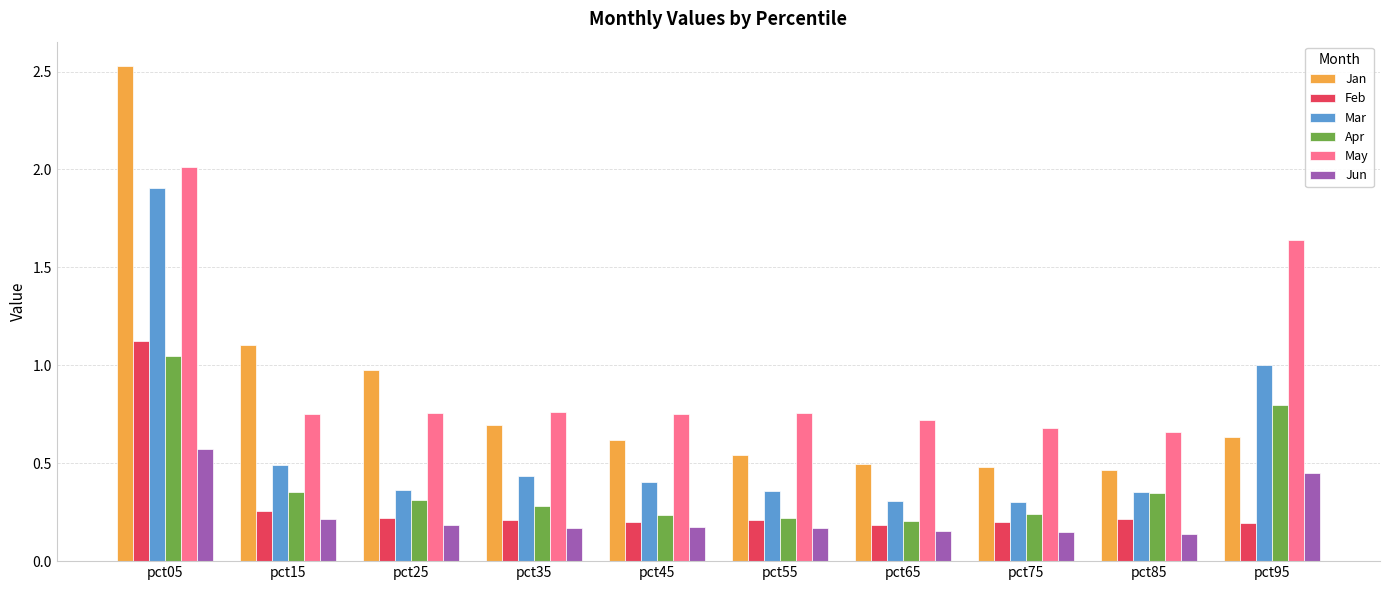

At which label is Mar closest to 1?

pct95